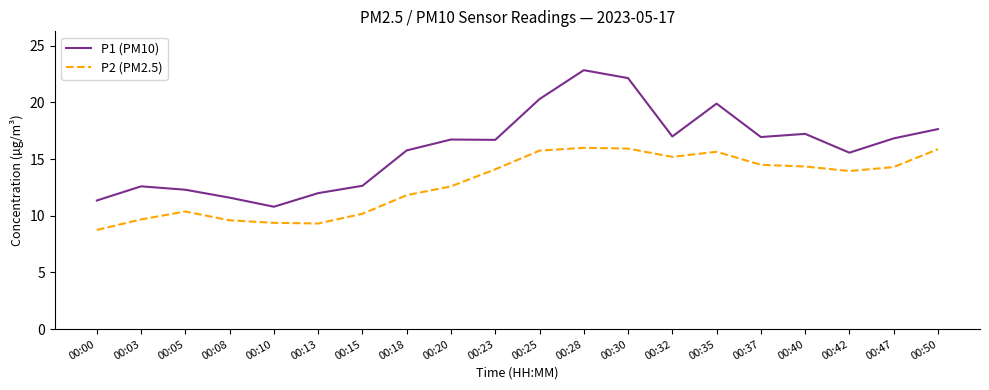

What is the sum of the P2 (PM2.5) values at 00:40 and 00:18?

26.2